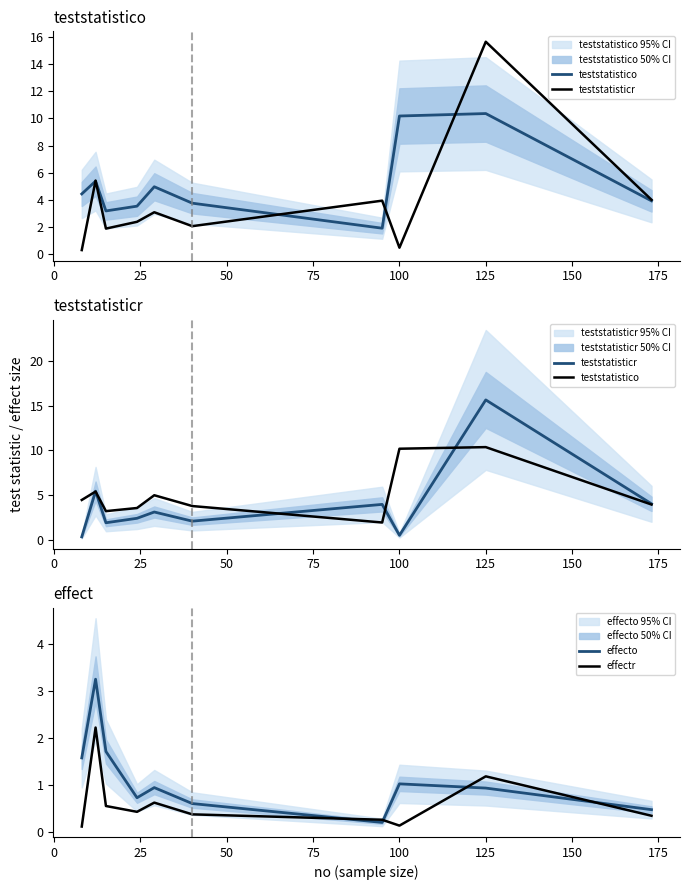

True or false: effecto and effectr intersect in this chart.

True